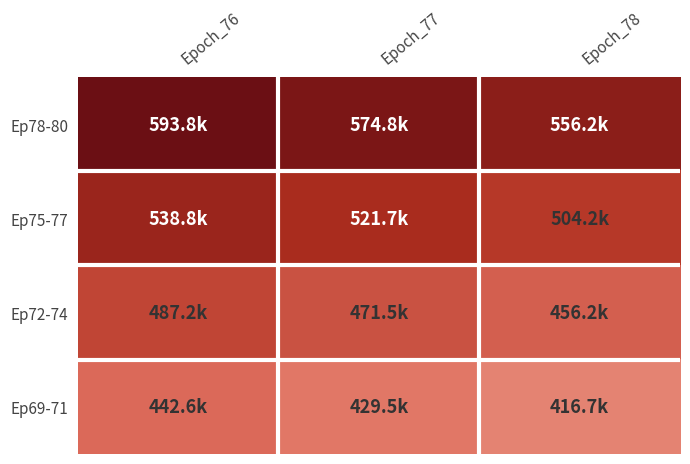

At how many categories does at least one series exceed 0?

3